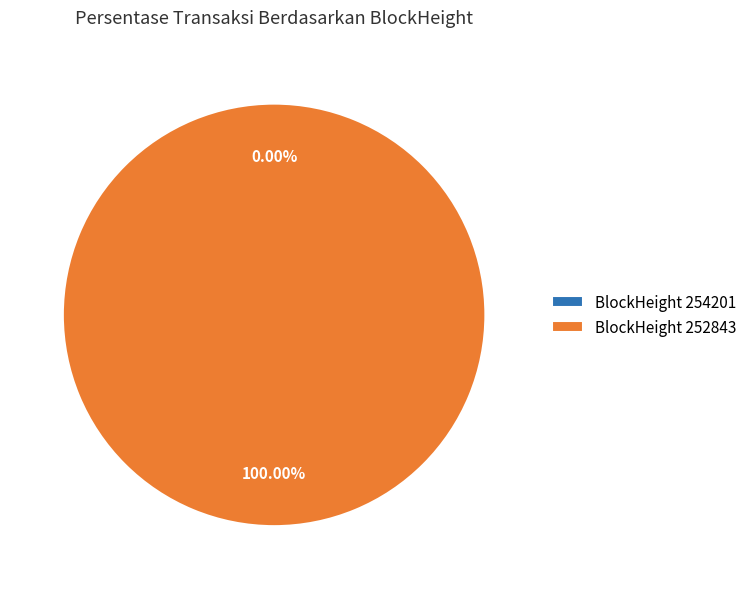

To the nearest percent, what is the difference between the 252843 and 254201 slice percentages?

100%